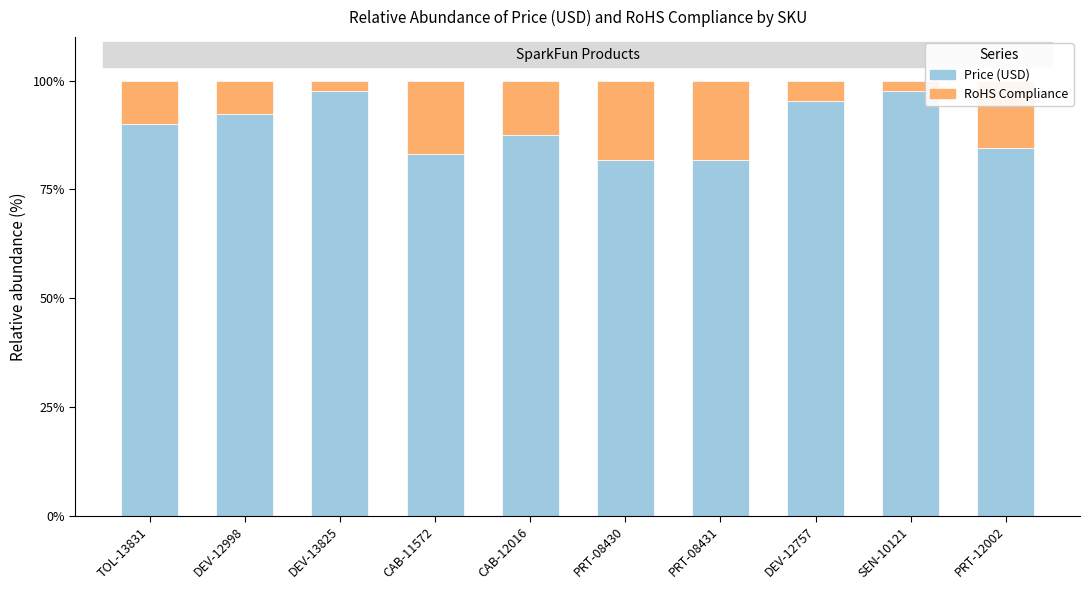

What is the total value across all series at DEV-13825?

100.0